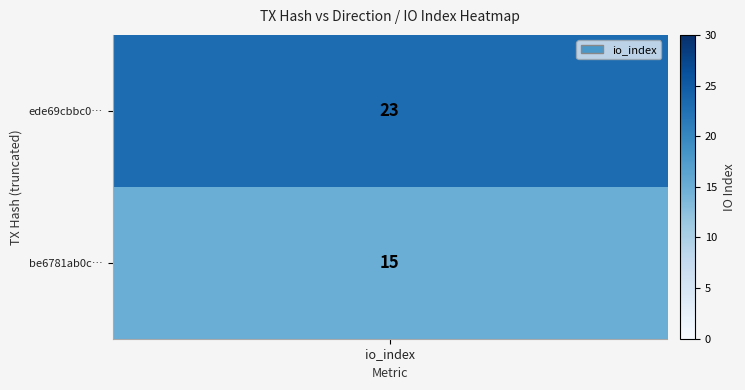

Reading left to right, list all the values displayed in this chart.

ede69cbbc0c046a94fb48be2d295e76fd259527: -1	23
be6781ab0c85a00e9bfa6638b848fd1e2c4e5cb: 1	15